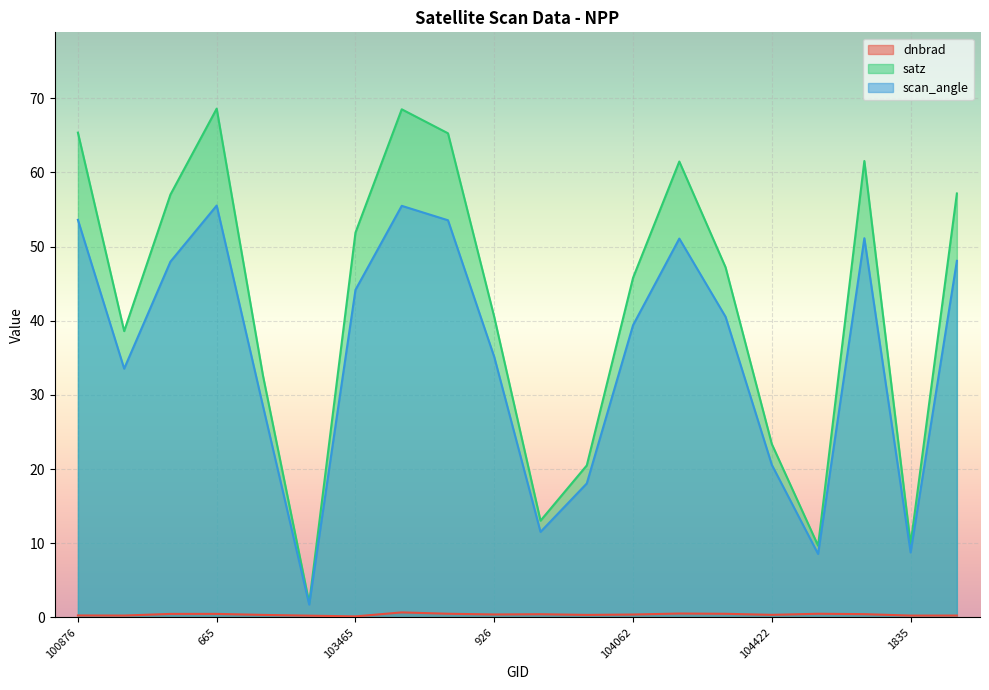

What is the difference between the scan_angle values at 104304 and 104062?

1.1